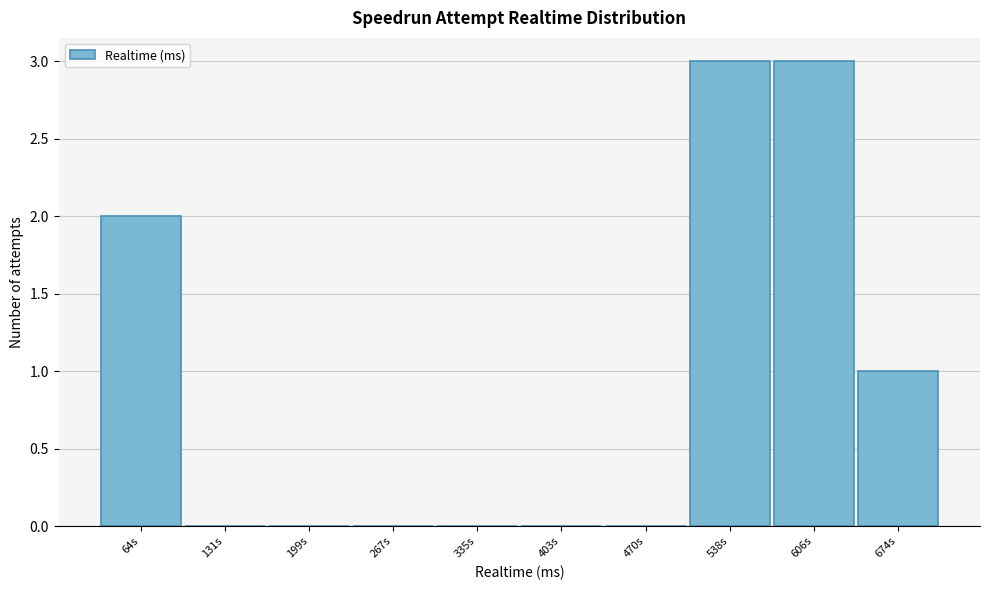

Reading left to right, transcribe all the data shown in this chart.

64s=2	131s=0	199s=0	267s=0	335s=0	403s=0	470s=0	538s=3	606s=3	674s=1